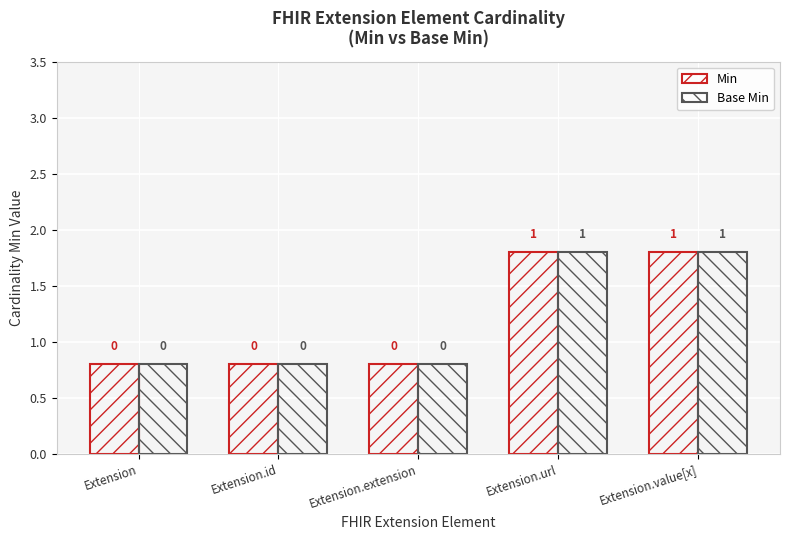

Where is Base Min nearest to the value 0?

Extension